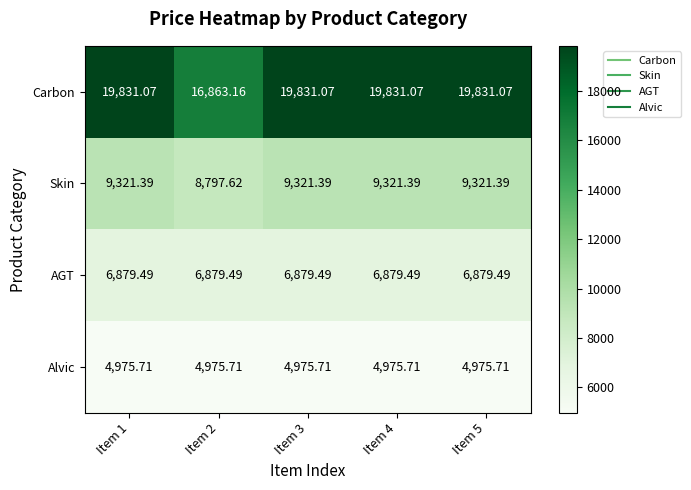

Is the value of Alvic at Item 2 greater than the value of AGT at Item 1?

No